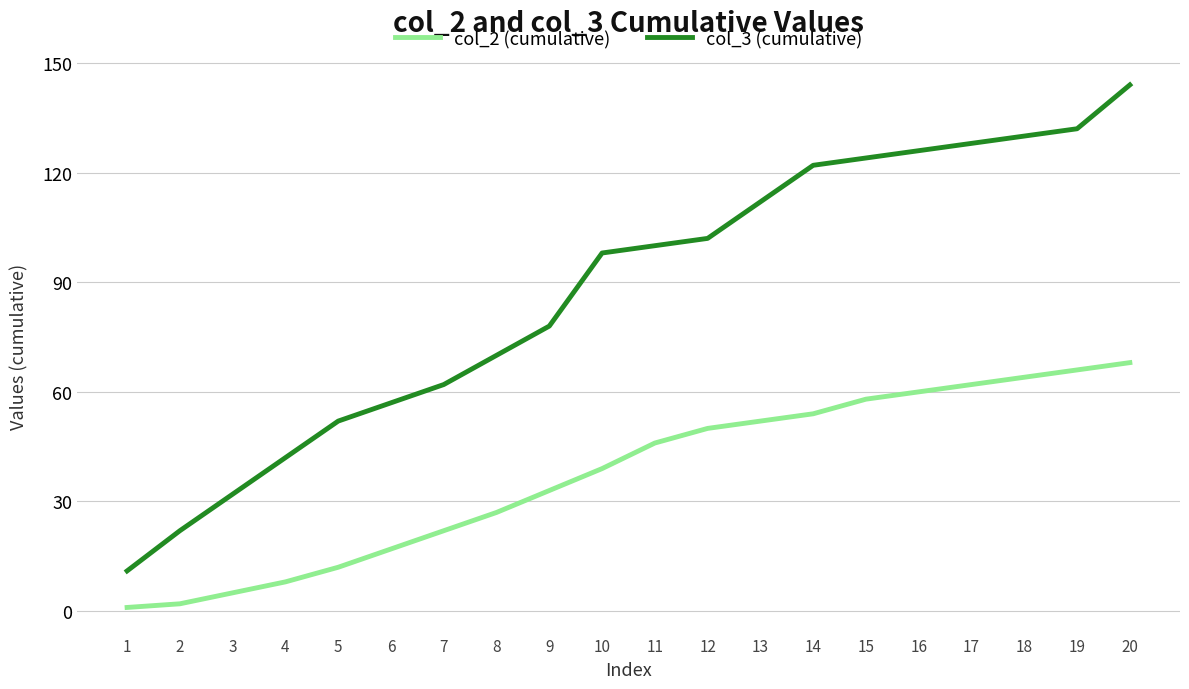

Which series has the widest spread of values?

col_3 (cumulative)